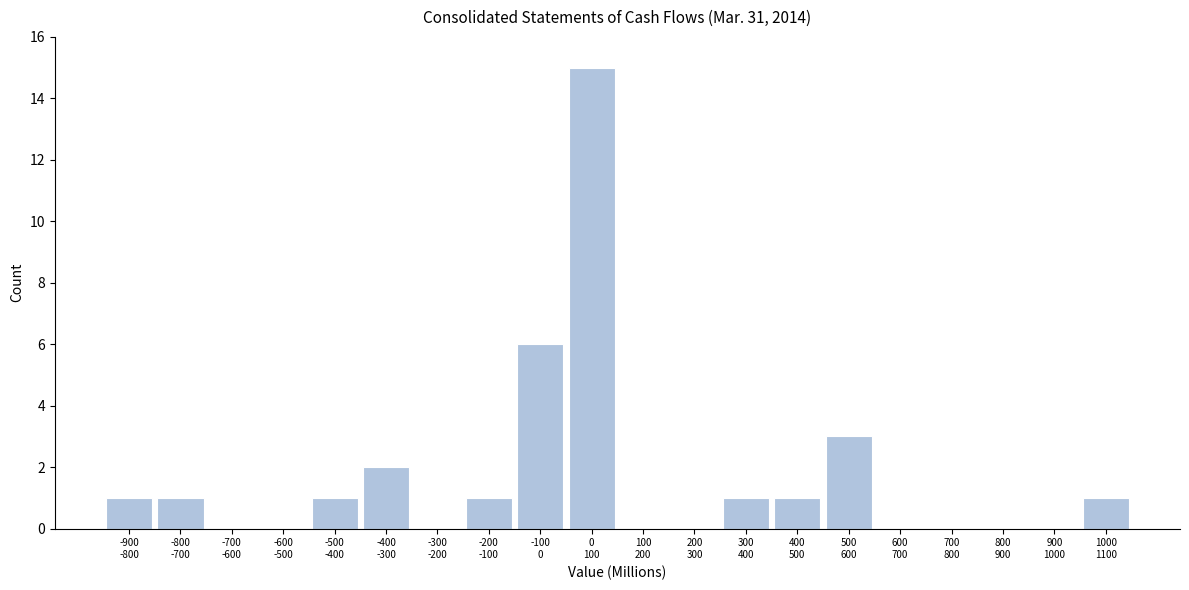

What is the maximum value shown in the chart?

15